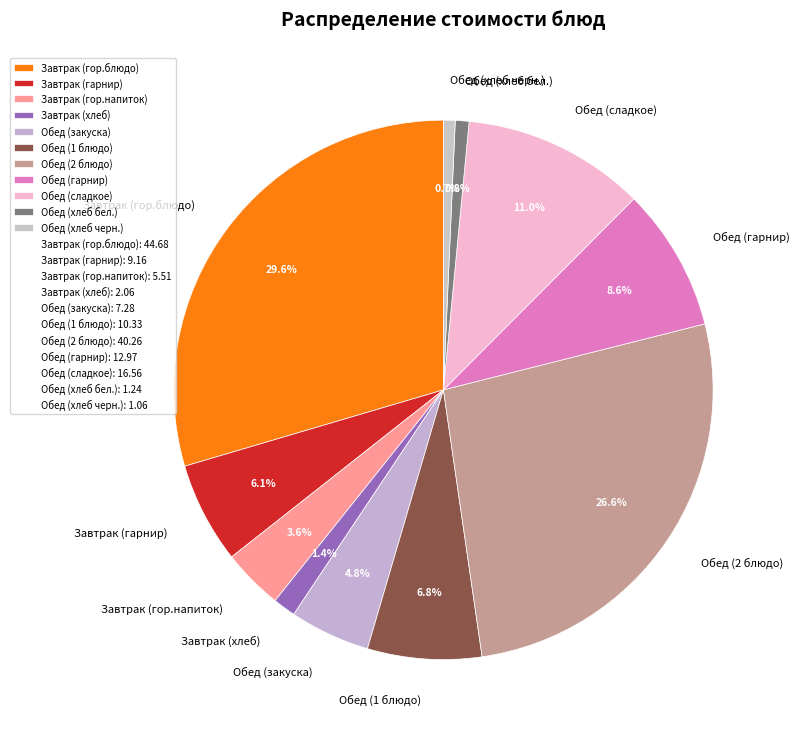

True or false: Завтрак (гор.блюдо) accounts for 22% of the total.

False